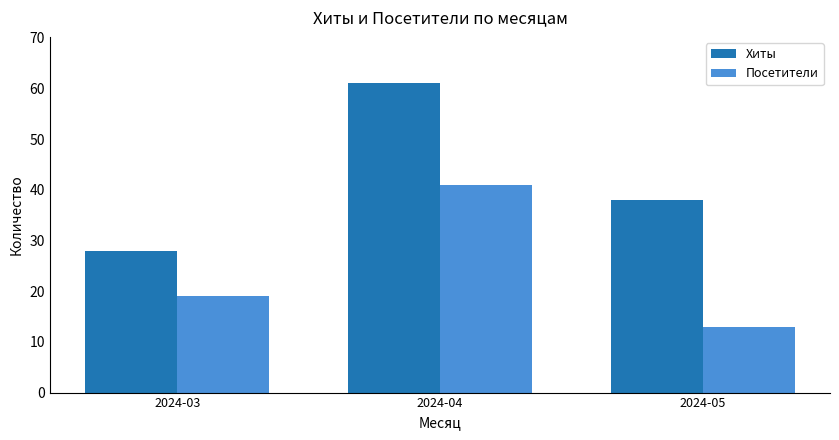

How many categories are shown in the chart?

3